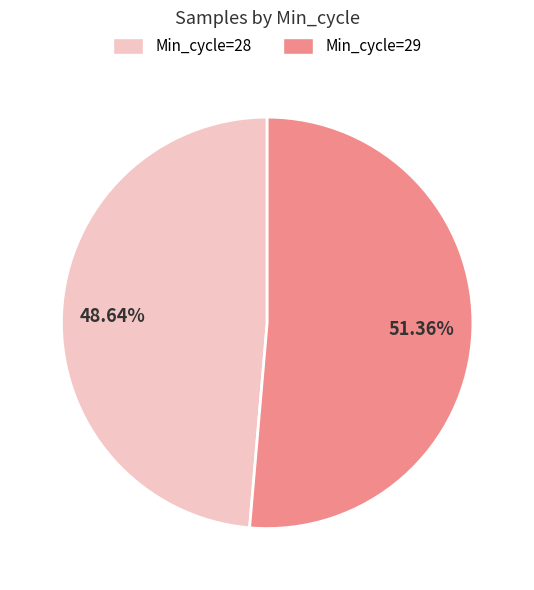

Combined, what portion of the pie is Min_cycle=29 and Min_cycle=28?

100.0%